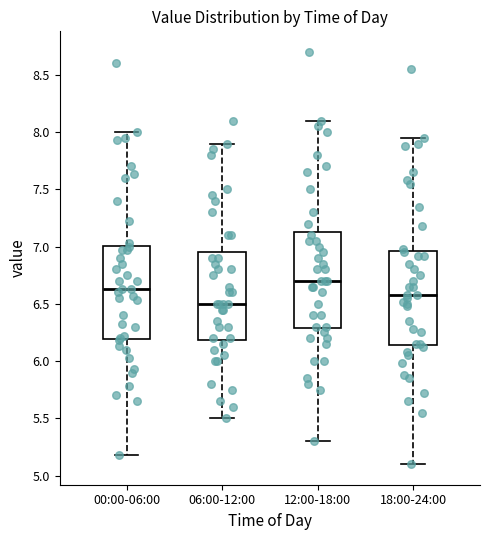

Which box has the highest median line?

12:00-18:00